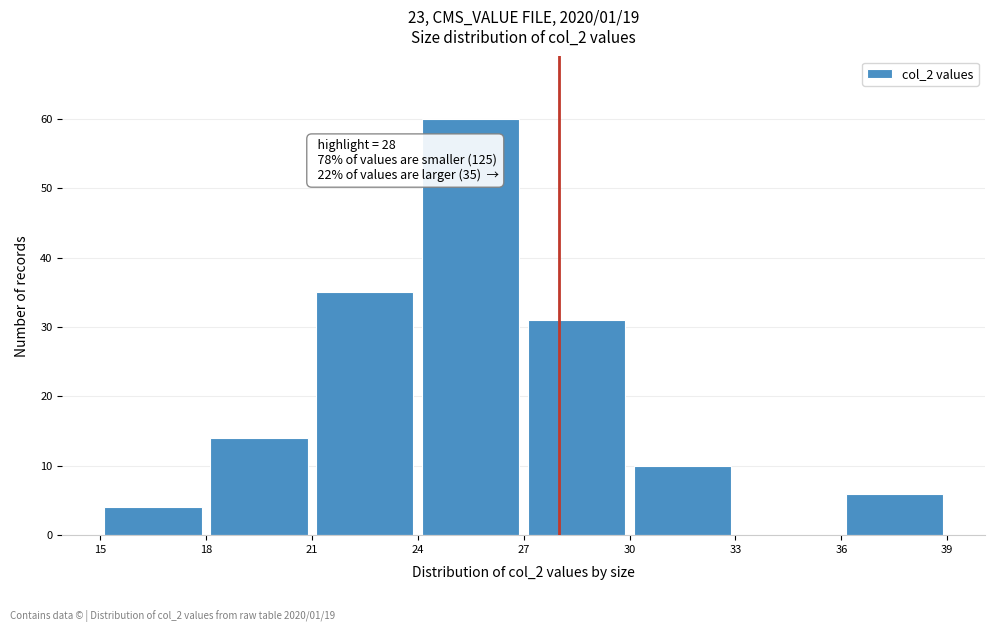

Which range on the x-axis has the tallest bar?

24 to 27